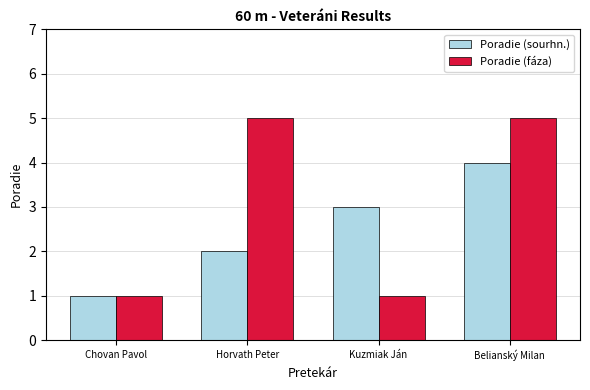

Reading left to right, extract all data points from this chart.

Poradie (sourhn.): Chovan Pavol=1	Horvath Peter=2	Kuzmiak Ján=3	Belianský Milan=4
Poradie (fáza): Chovan Pavol=1	Horvath Peter=5	Kuzmiak Ján=1	Belianský Milan=5